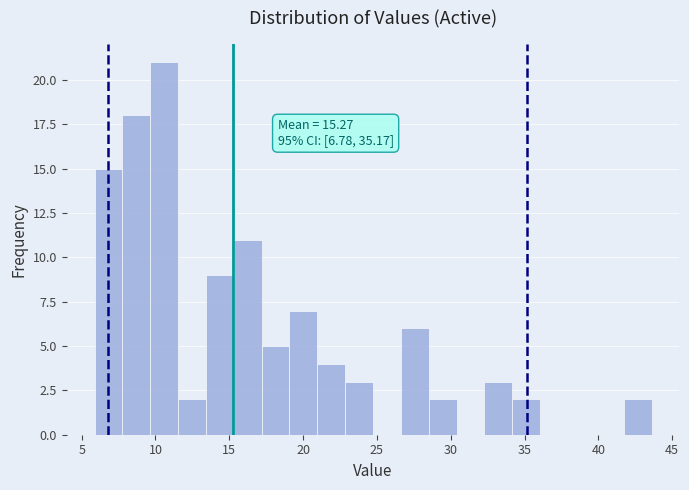

Around what value on the x-axis is the tallest bar? Give the approximate position of its centre, as read against the axis.

10.5